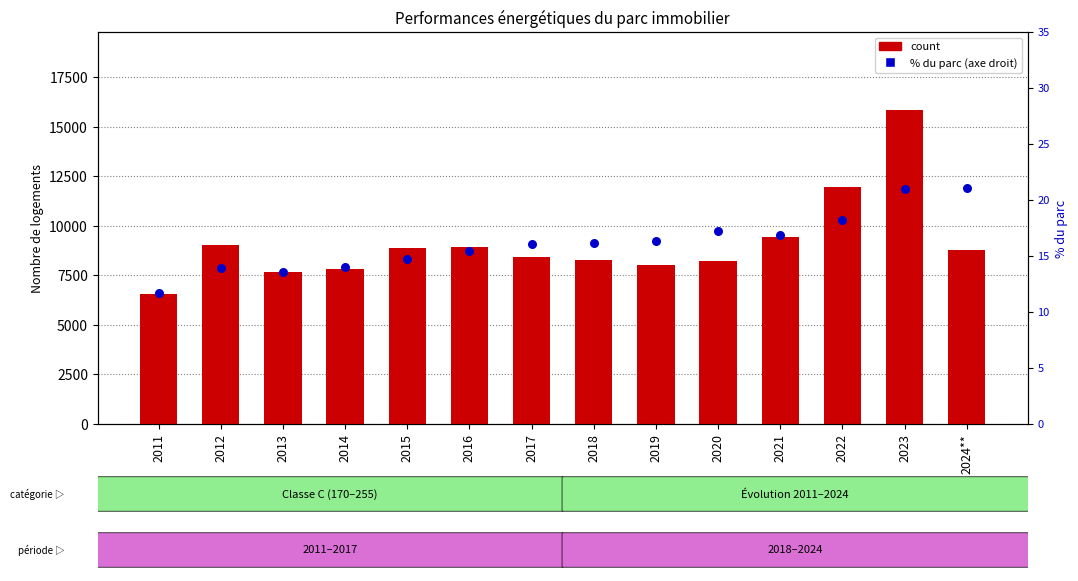

Is the value of percentile rank within the sample at 2012 greater than the value of count at 2015?

No